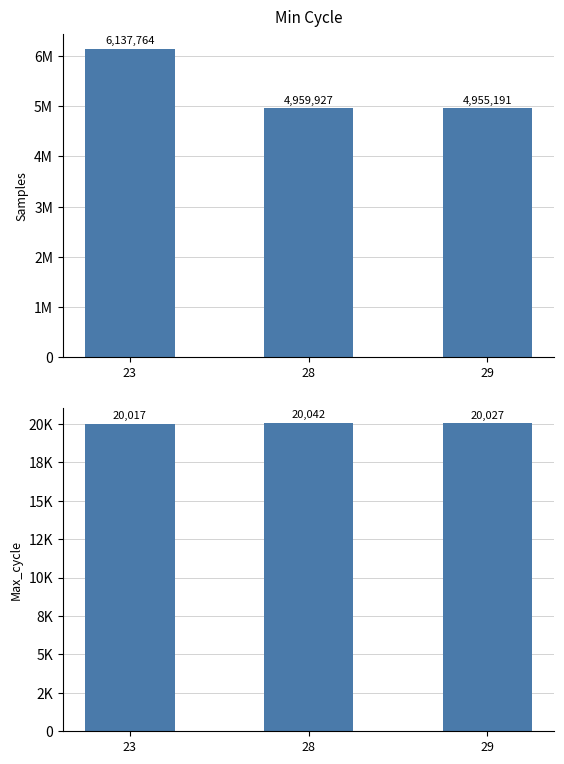

List the series in order of their overall mean, highest first.

Samples, Max_cycle